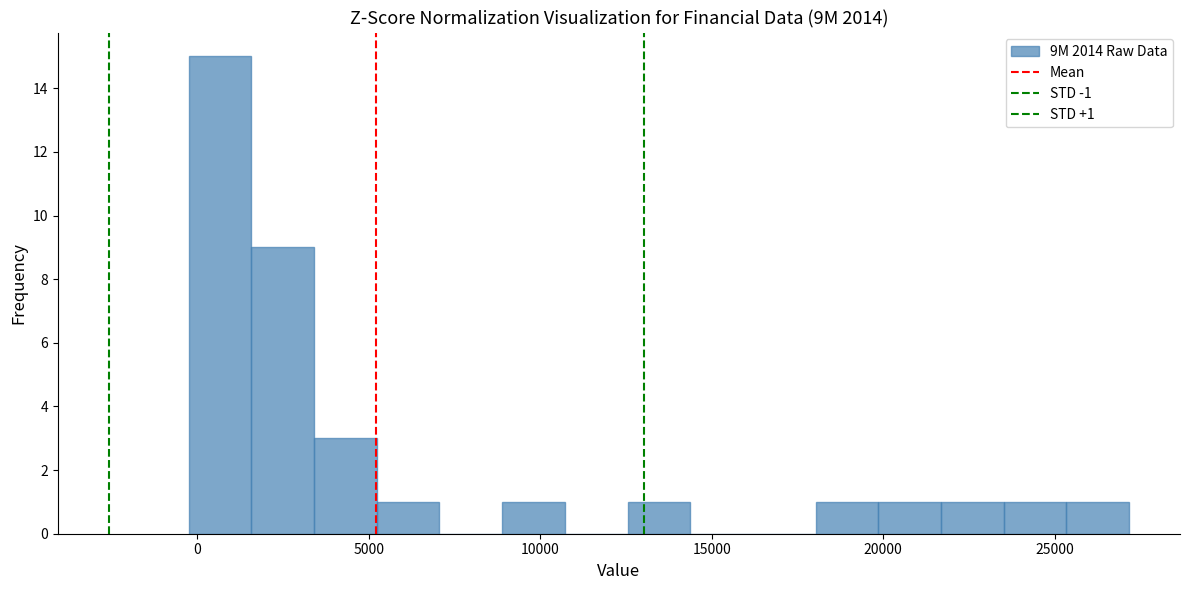

Read against the x-axis, roughly where is the centre of the tallest bar?

500